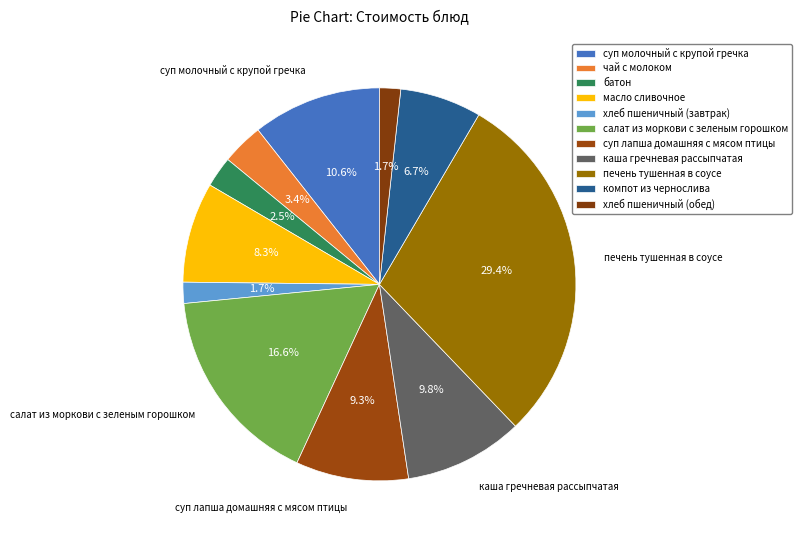

Rank the categories by value from highest to lowest.

печень тушенная в соусе, салат из моркови с зеленым горошком, суп молочный с крупой гречка, каша гречневая рассыпчатая, суп лапша домашняя с мясом птицы, масло сливочное, компот из чернослива, чай с молоком, батон, хлеб пшеничный (завтрак), хлеб пшеничный (обед)